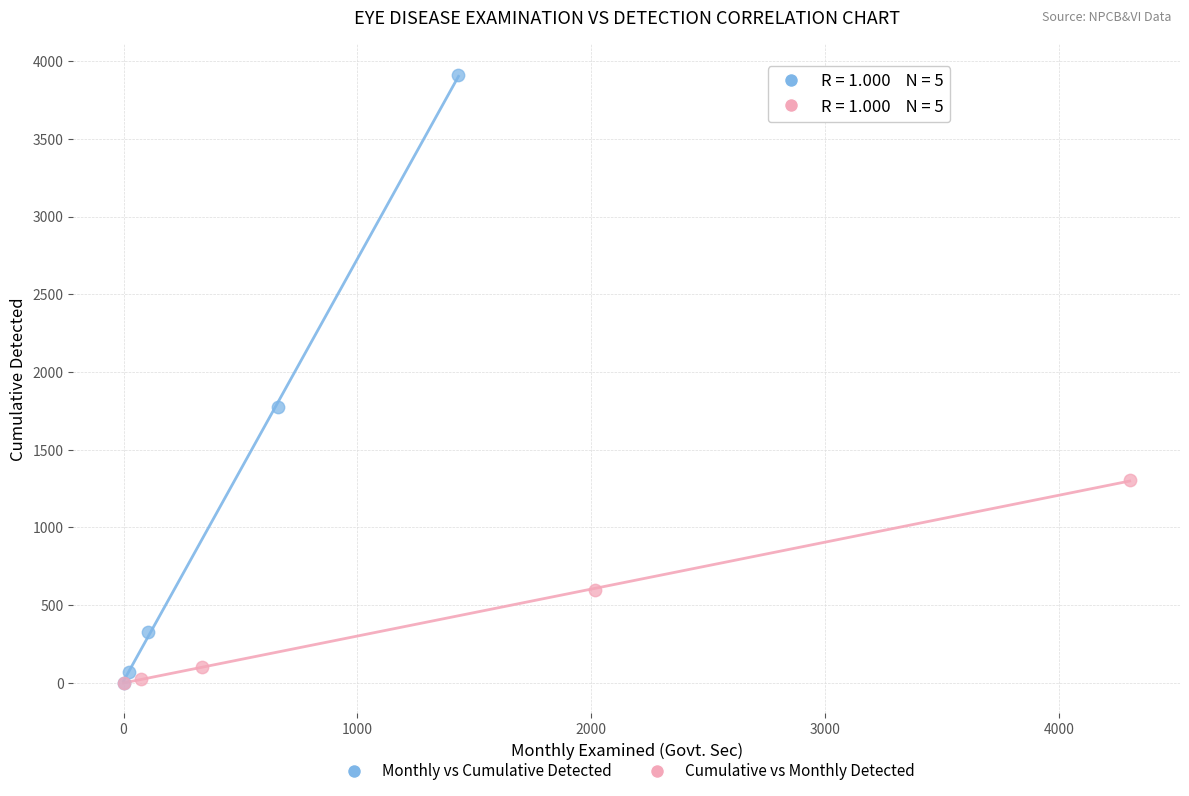

Which series has the widest spread of Y values?

Monthly vs Cumulative Detected